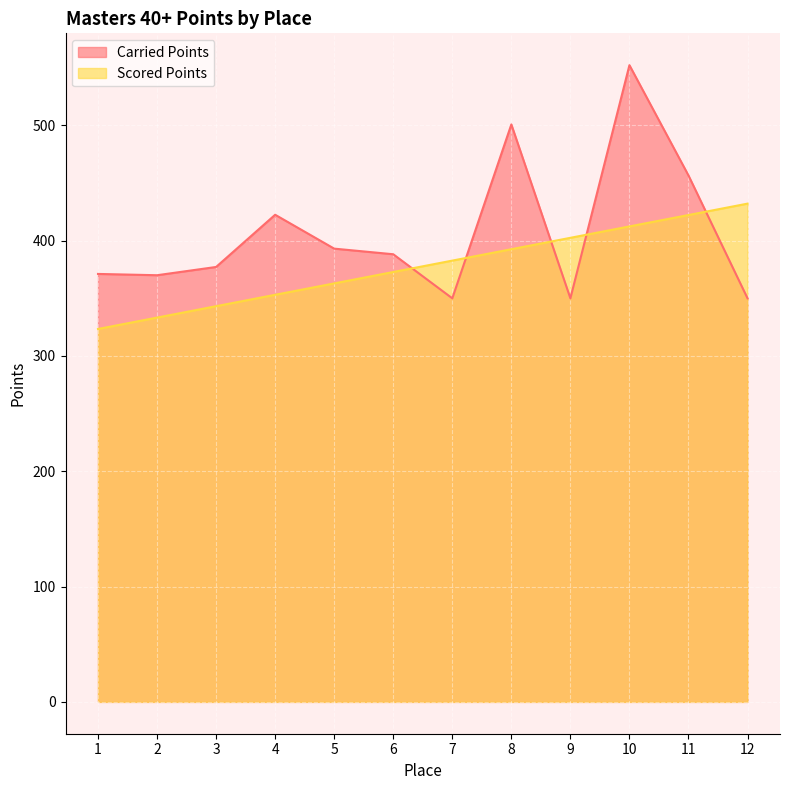

At which category does the chart reach its minimum across all series?

1